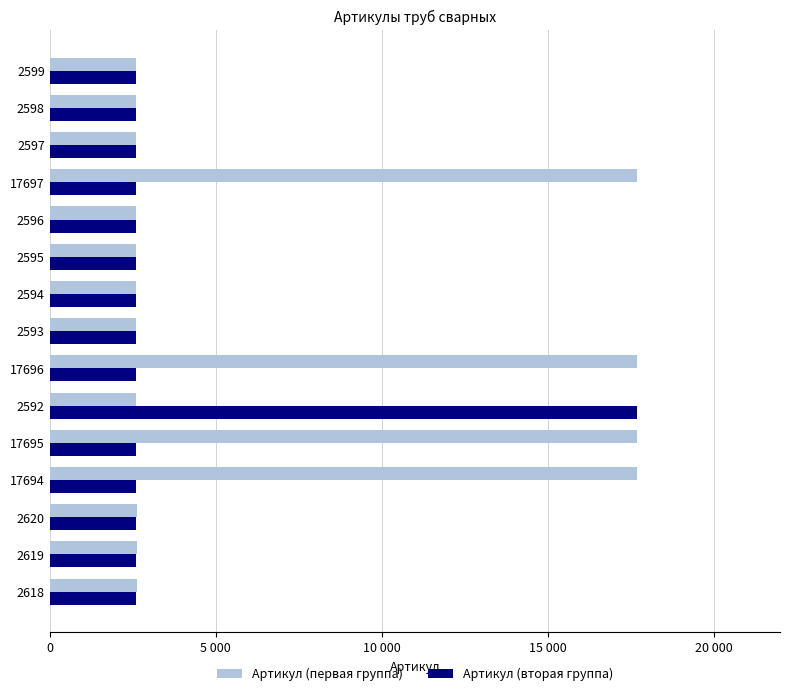

What position from the left is 2599?

15